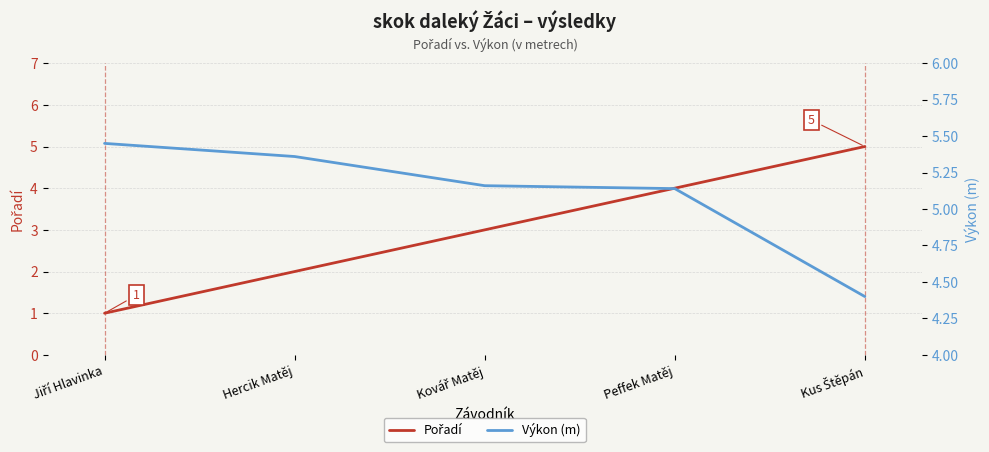

Read the Výkon (m) value at Peffek Matěj.

5.1